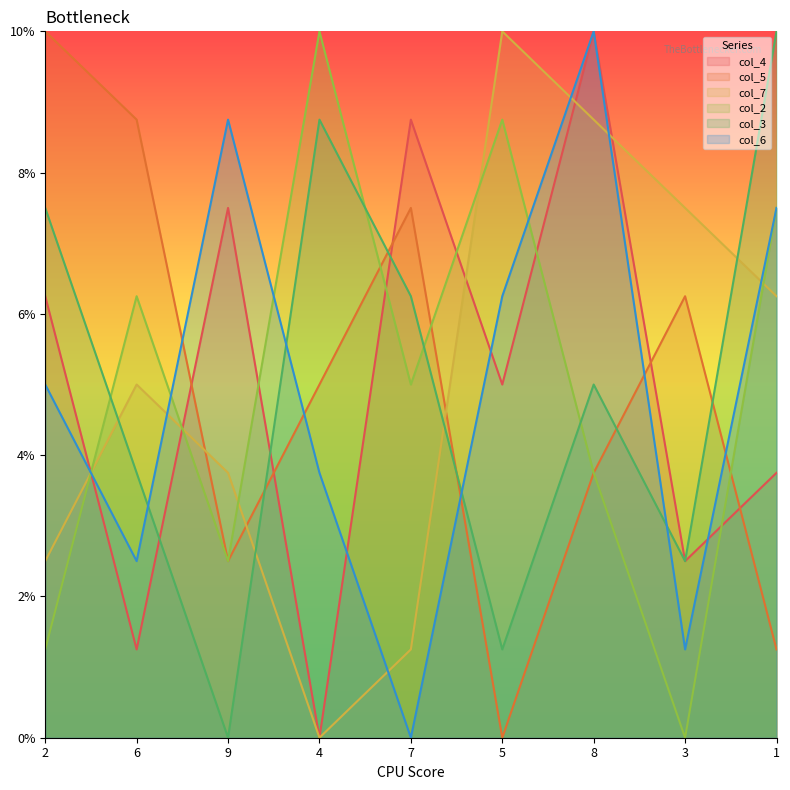

Which series has the largest total across all categories?

col_4